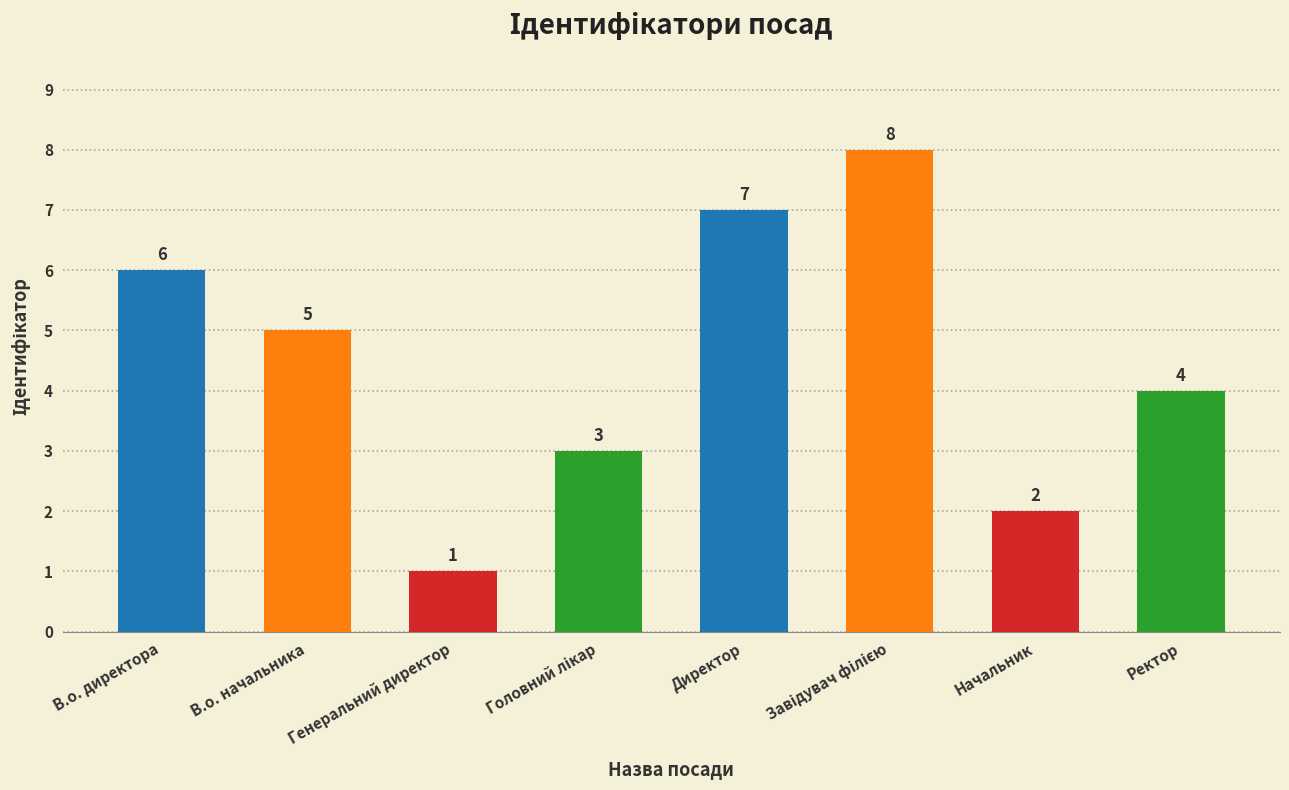

What is the change in value from В.о. начальника to Директор?

+2